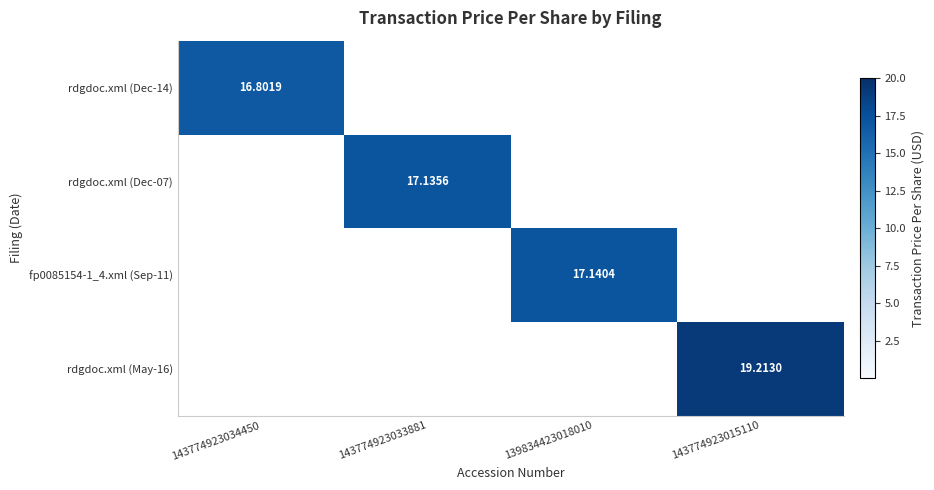

At which category is the sum across all series the highest?

143774923015110